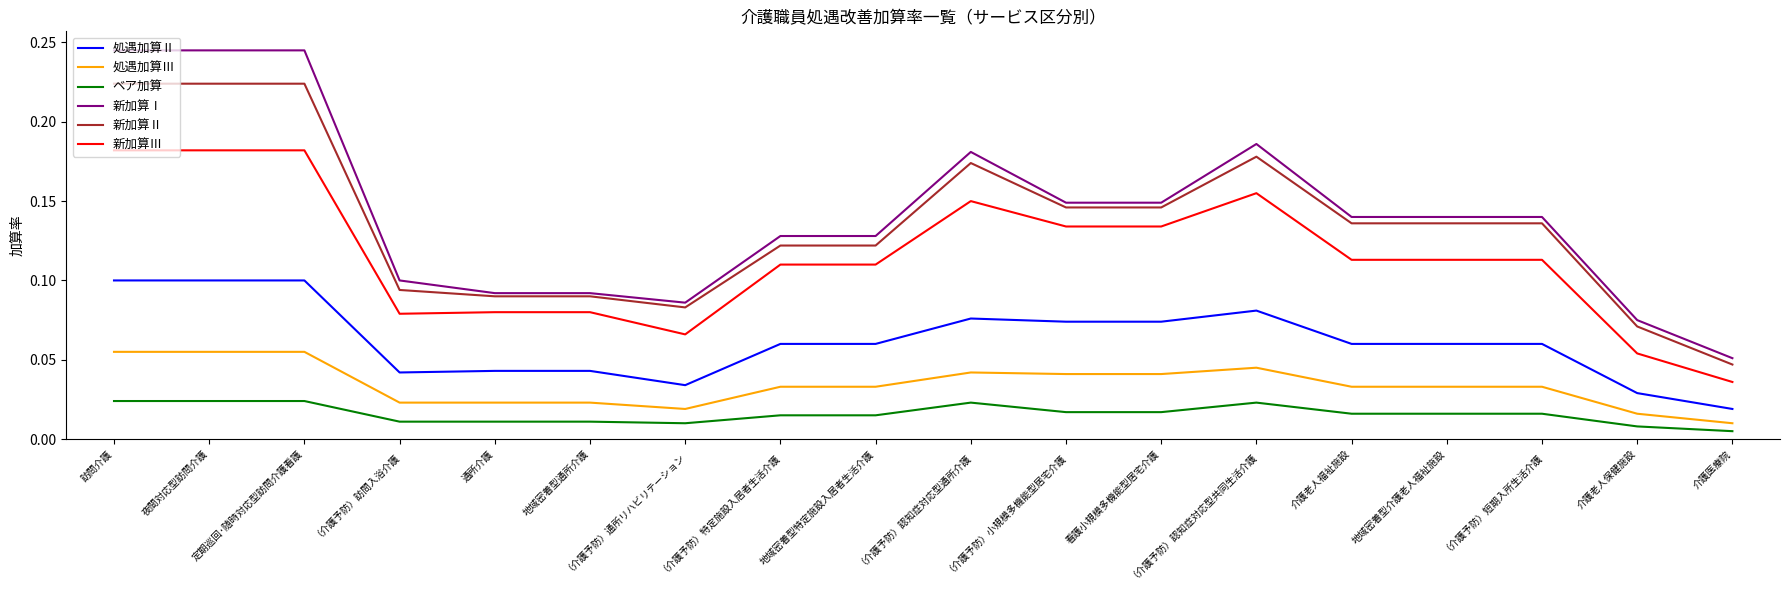

True or false: 新加算Ⅲ and 新加算Ⅰ intersect in this chart.

False